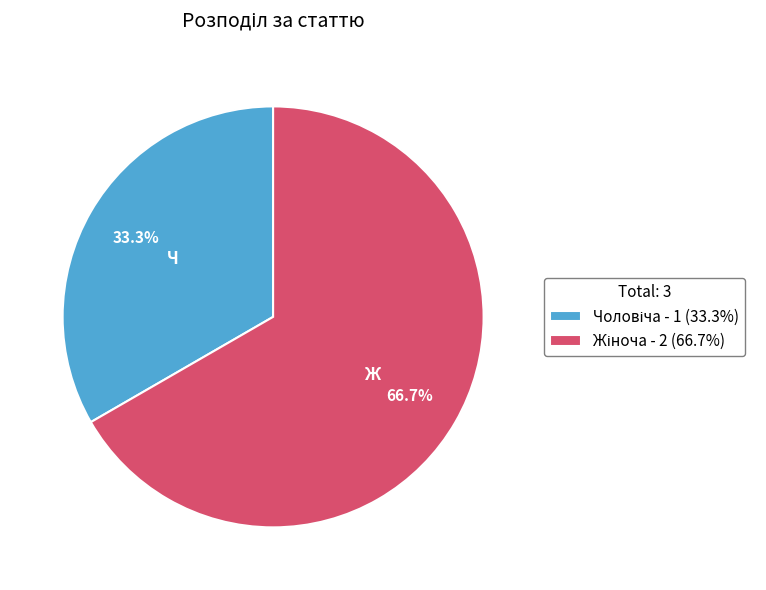

Is there any slice that represents more than half of the pie?

Yes